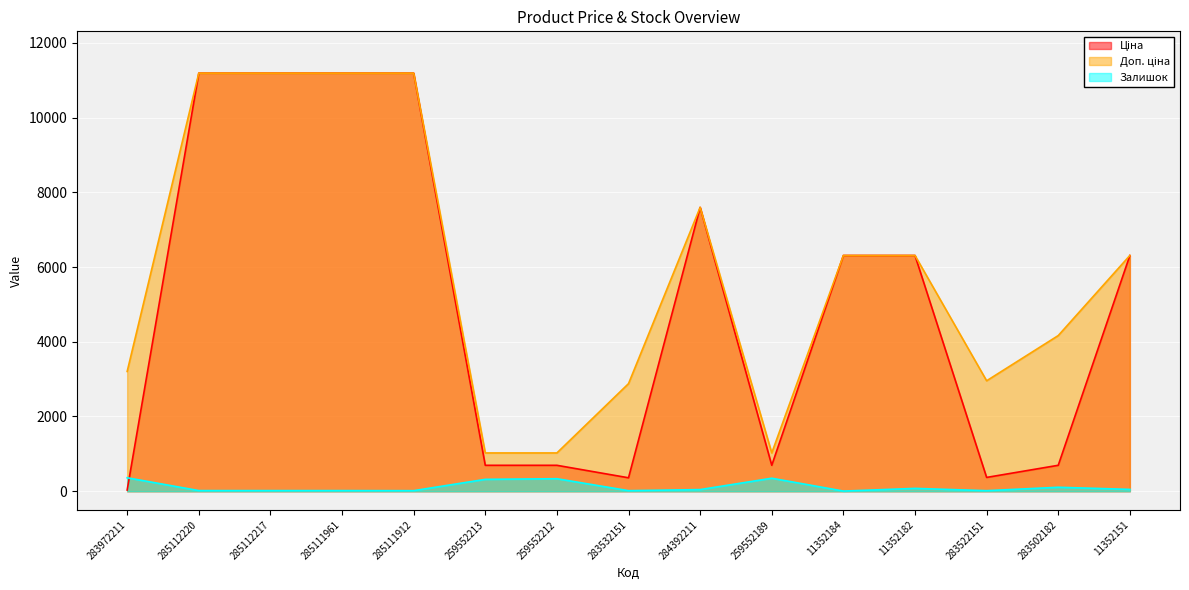

What is the difference between the highest and lowest values at 285112220?

11171.2